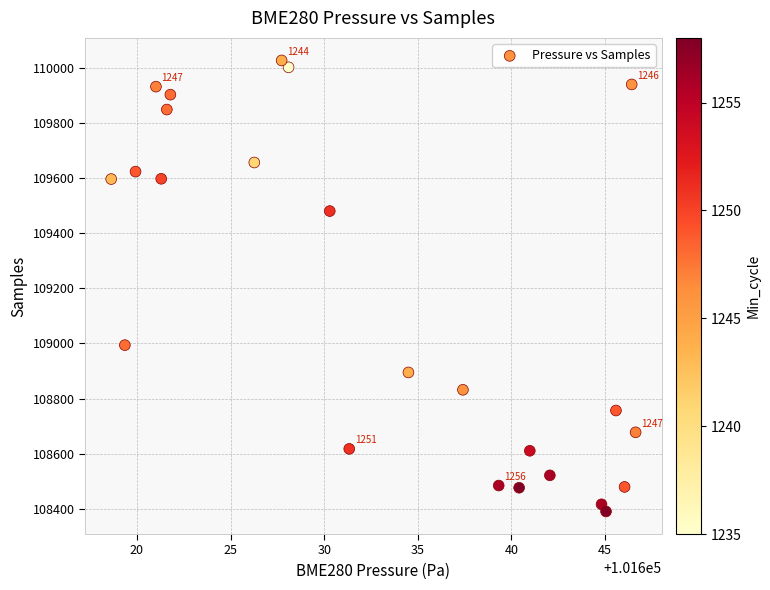

What is the range of Y values (max minus min)?

1635